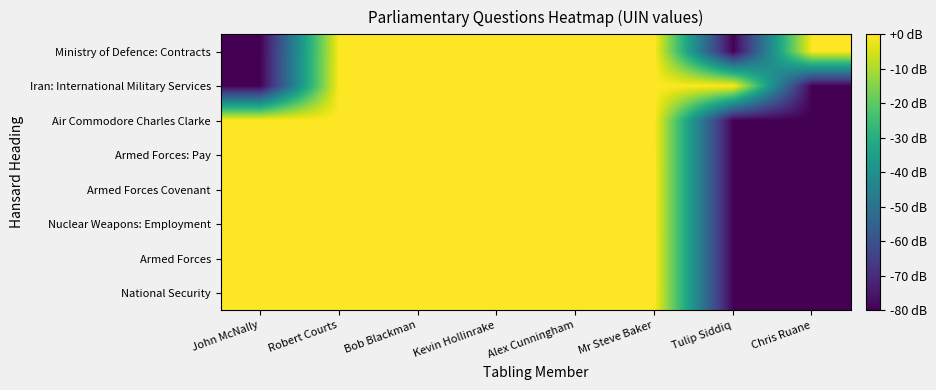

What is the spread (max minus min) of values at Chris Ruane?

80.0